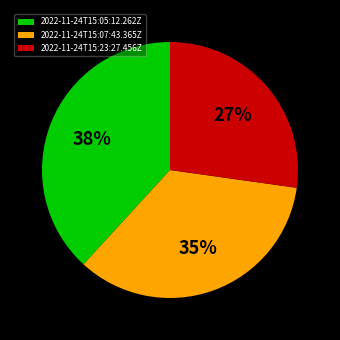

Combined, do 2022-11-24T15:23:27.456Z and 2022-11-24T15:07:43.365Z account for over 50%?

Yes